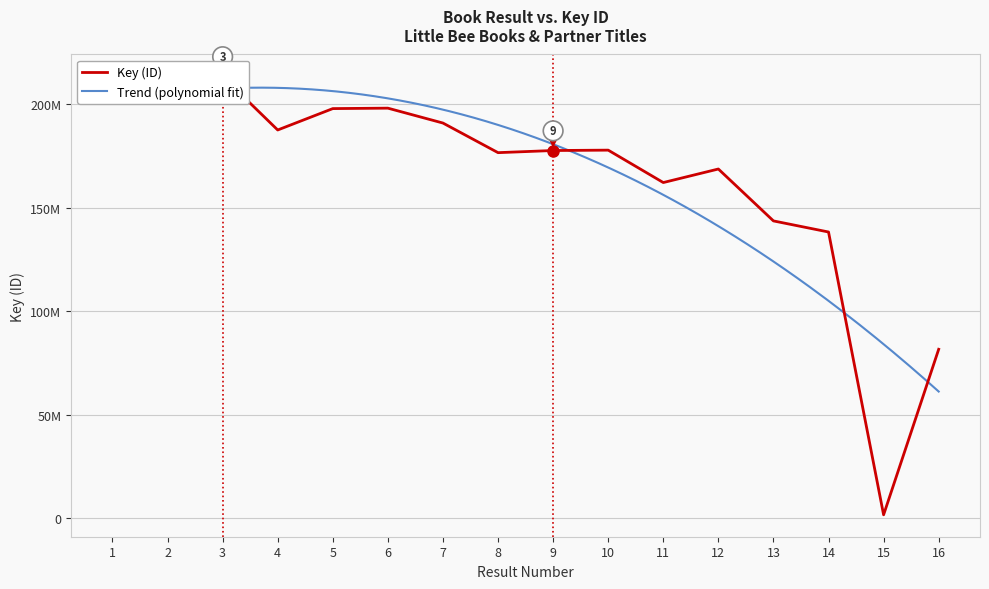

What is the difference between the maximum and minimum values?

211536671